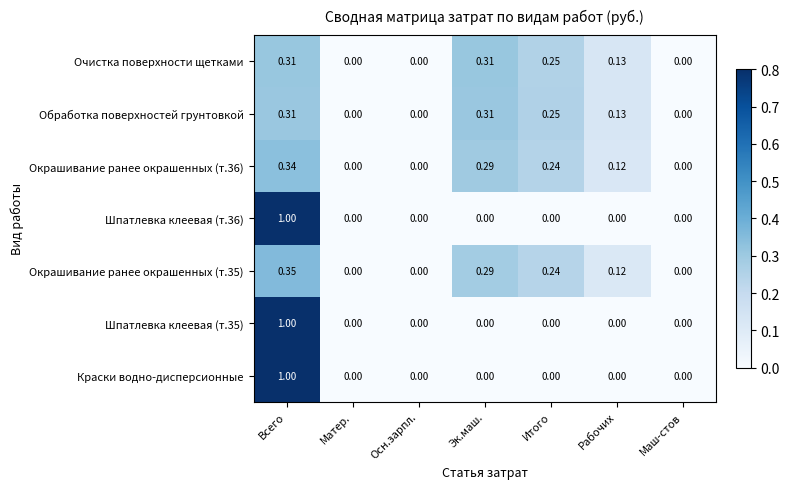

Is the value of Окрашивание ранее окрашенных (т.36) at Итого greater than the value of Окрашивание ранее окрашенных (т.35) at Маш-стов?

Yes